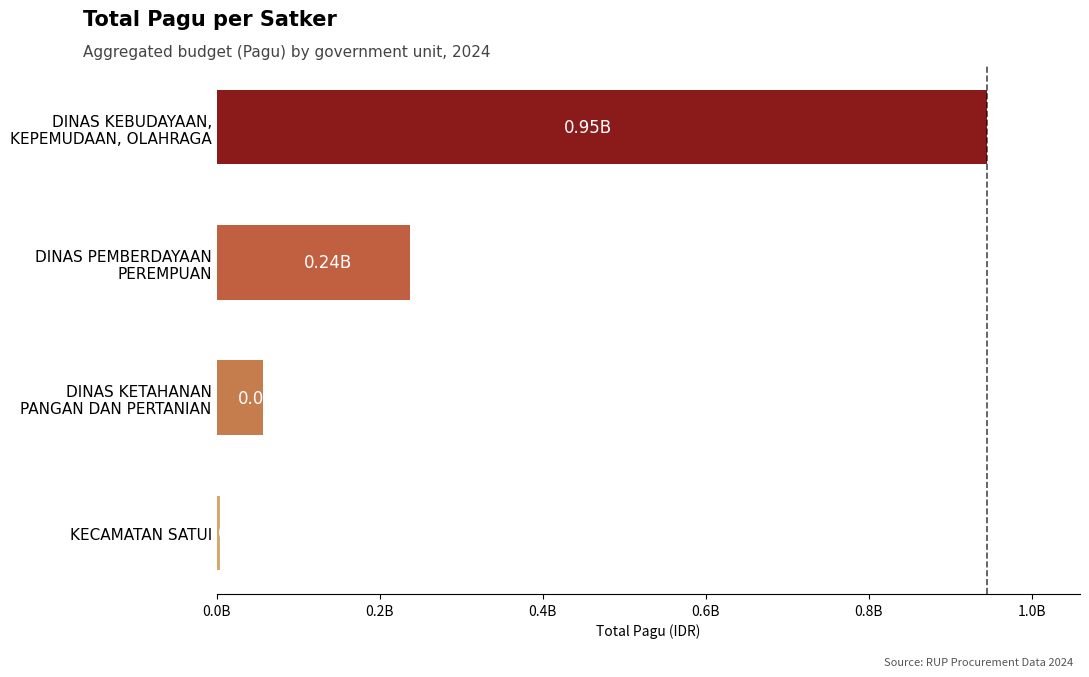

Rank the categories by value from highest to lowest.

DINAS KEBUDAYAAN,
KEPEMUDAAN, OLAHRAGA, DINAS PEMBERDAYAAN
PEREMPUAN, DINAS KETAHANAN
PANGAN DAN PERTANIAN, KECAMATAN SATUI